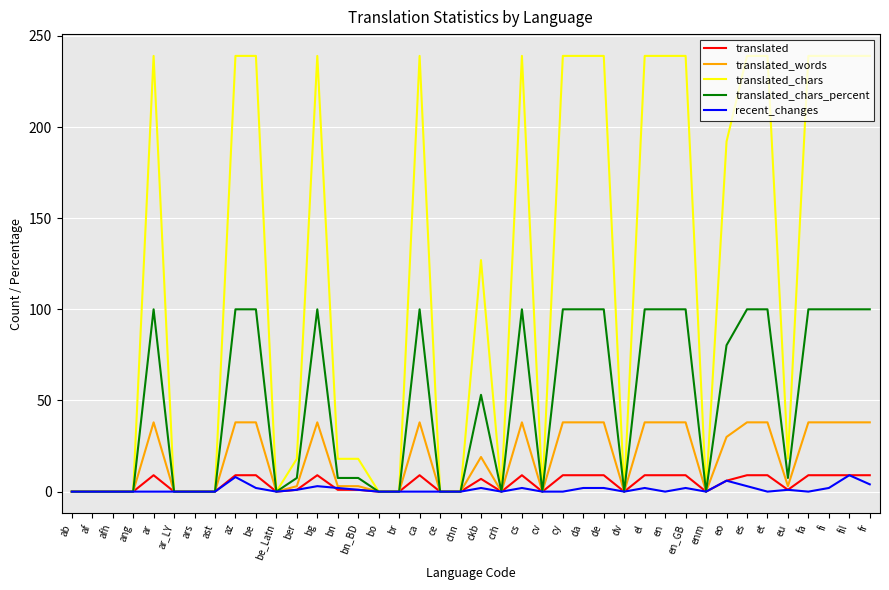

What is the difference between the maximum and second lowest values in the translated series?

9.0